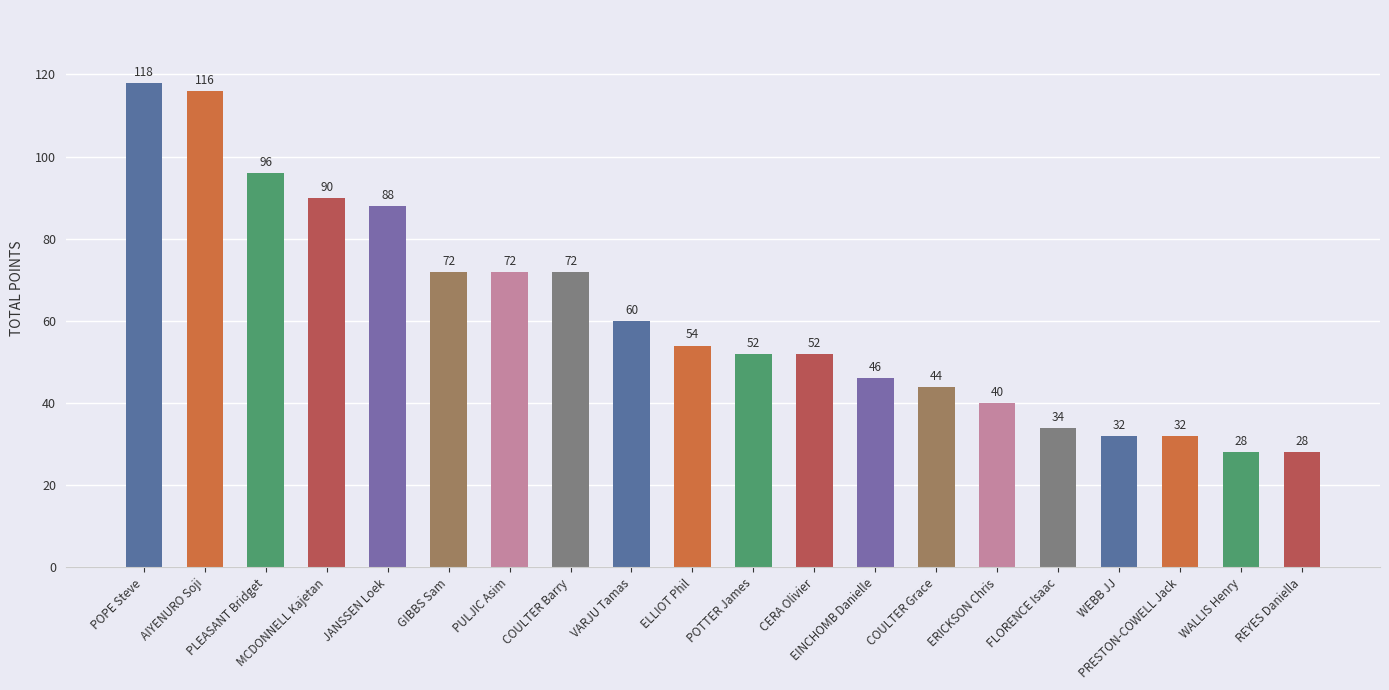

What is the difference between the second highest and second lowest values?

88